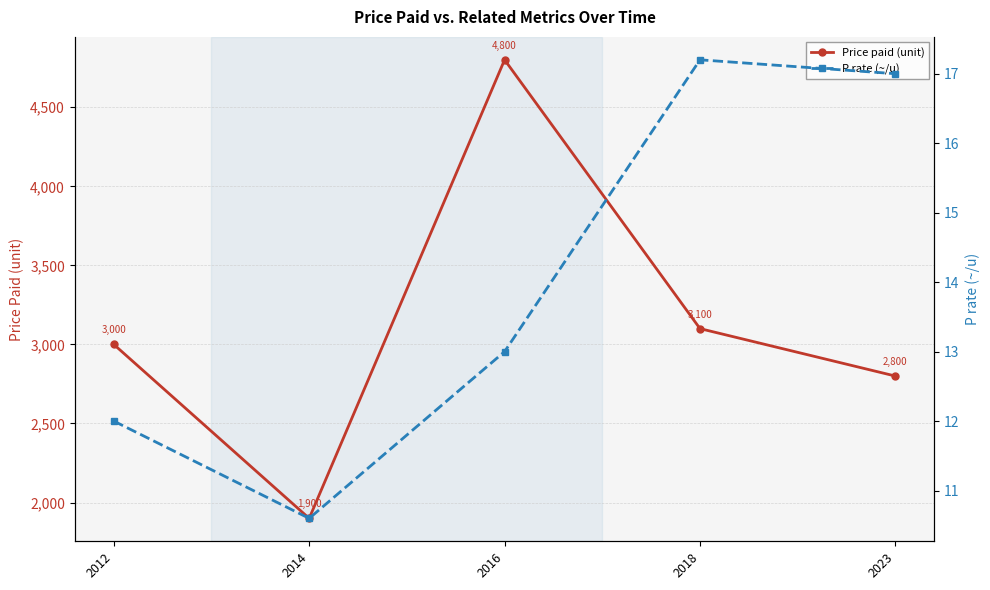

What is the spread (max minus min) of values at 2012?

2988.0